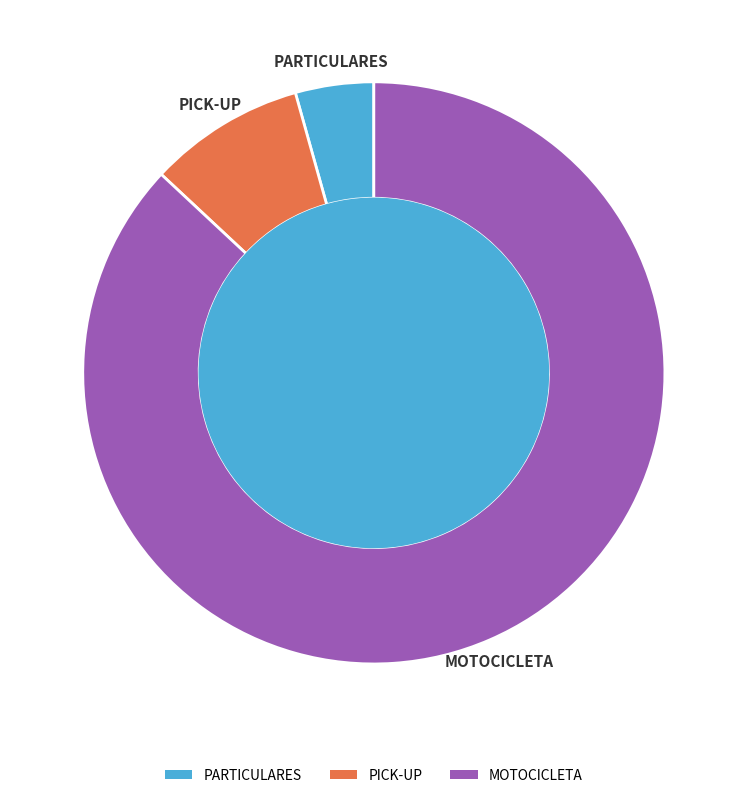

Is PICK-UP the majority of the pie?

No